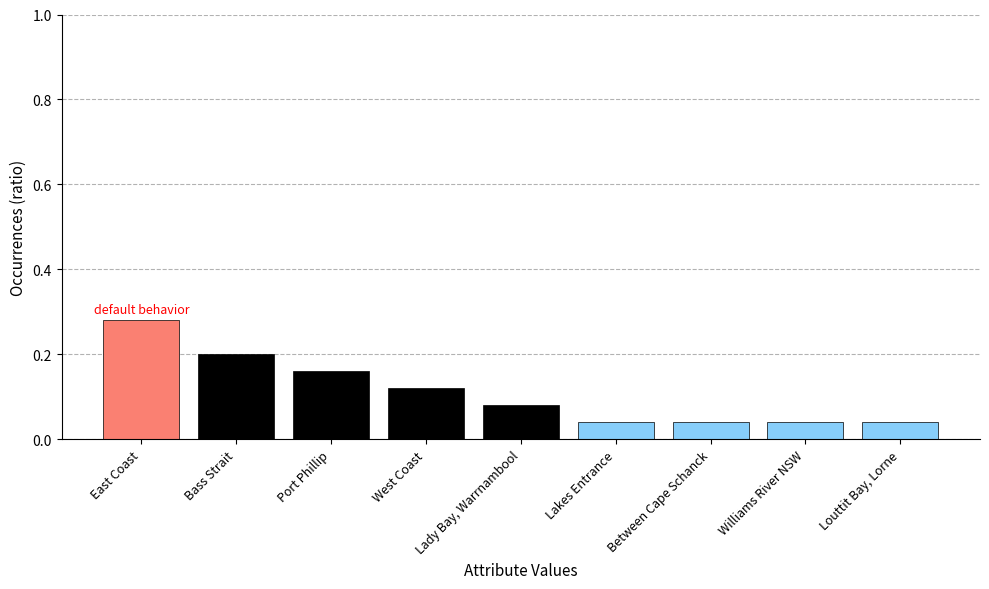

Between Lakes Entrance and Port Phillip, which is larger?

Port Phillip